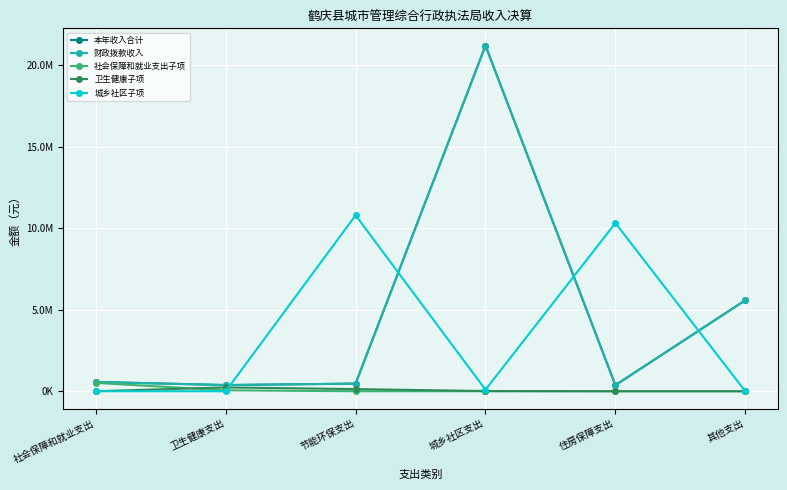

Where is the first local maximum for 城乡社区子项?

节能环保支出